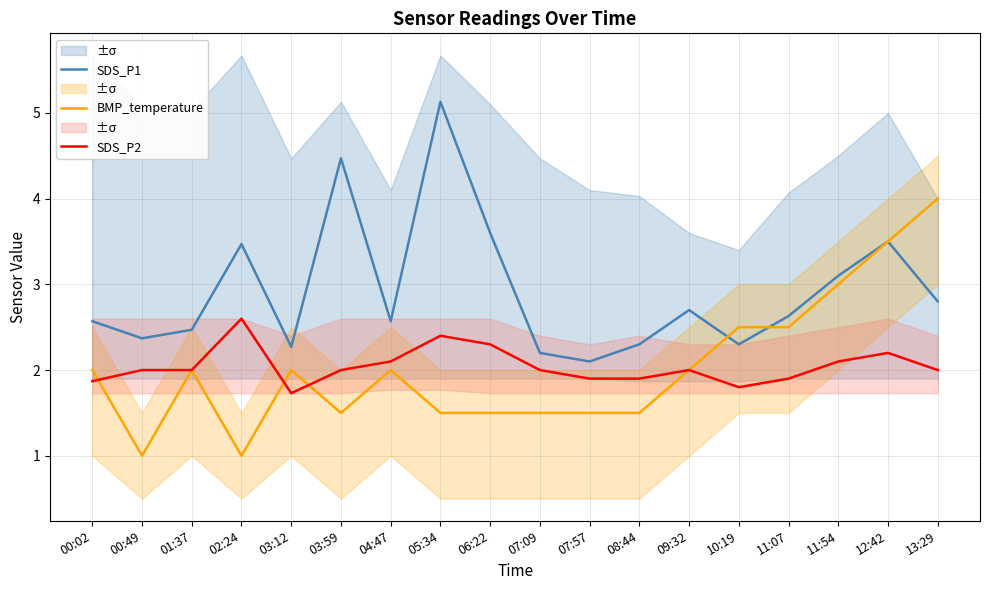

True or false: SDS_P2 has a value of 2.8 at 11:07.

False